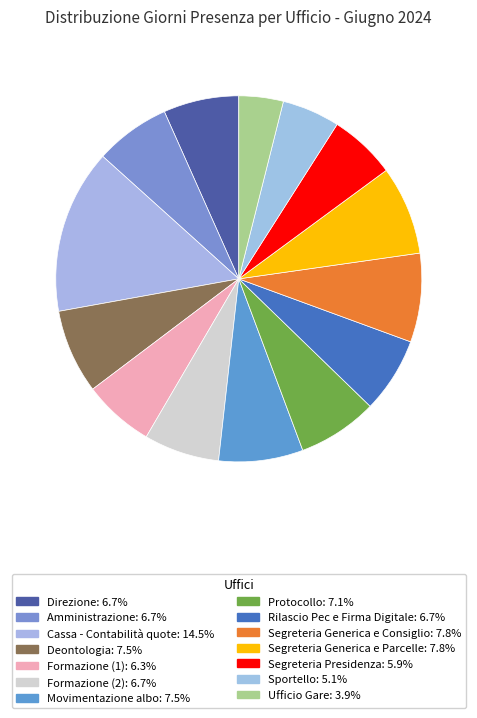

What percentage is the Sportello slice, to the nearest percent?

5%